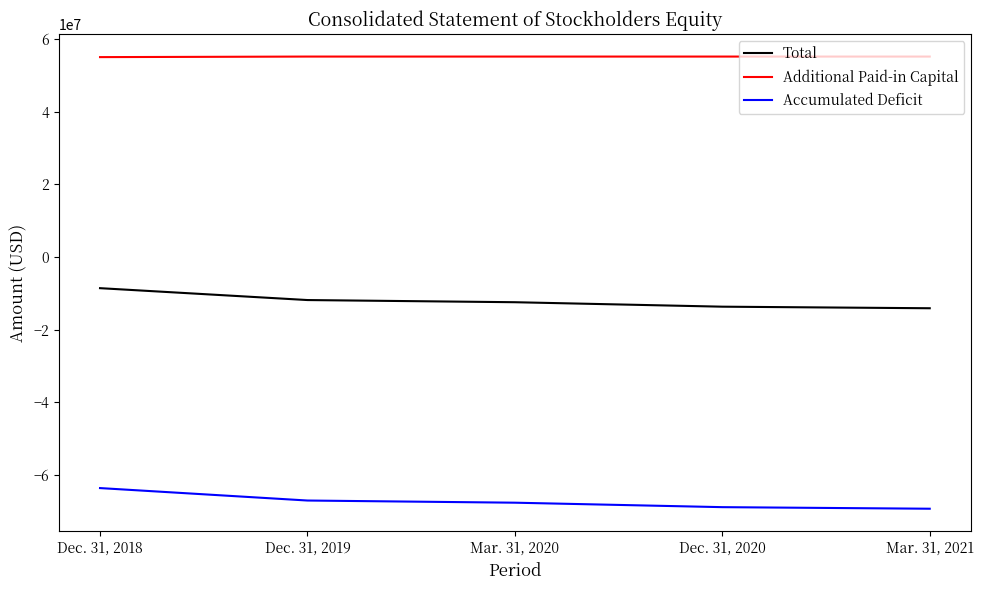

Rank the series at Dec. 31, 2019 from lowest to highest value.

Accumulated Deficit, Total, Additional Paid-in Capital